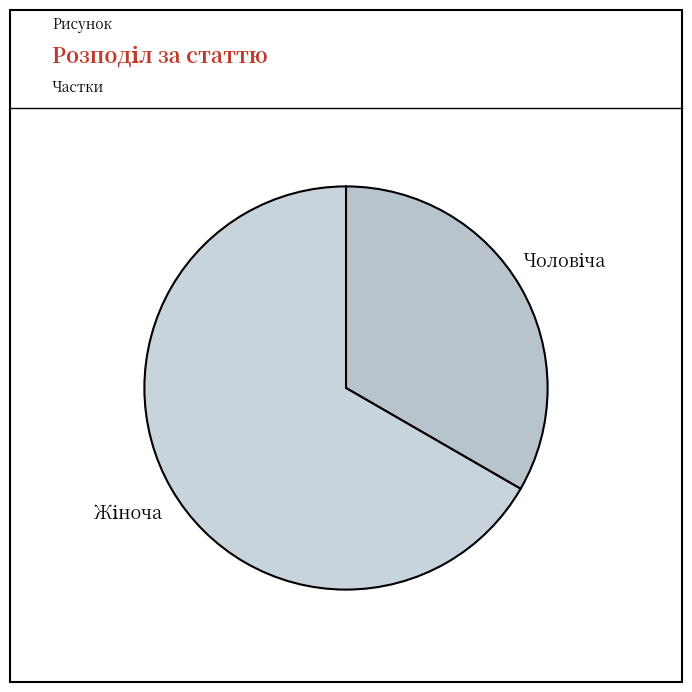

Is there a majority slice in this chart?

Yes